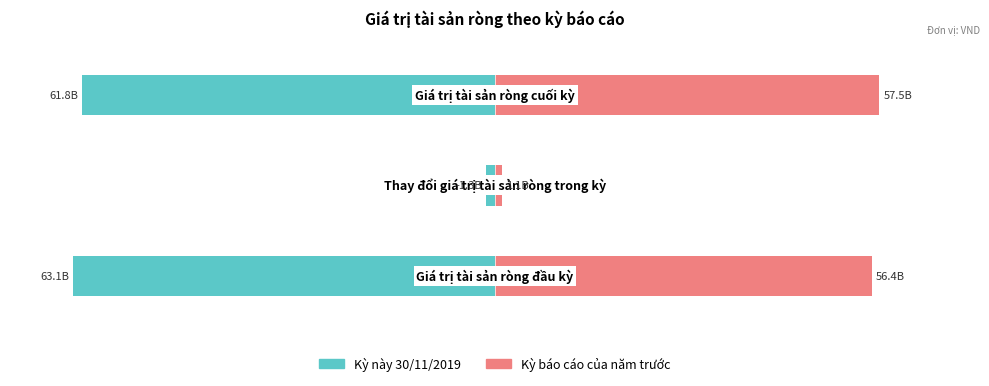

The Kỳ báo cáo của năm trước series shows 2.3 at 1. True or false?

False